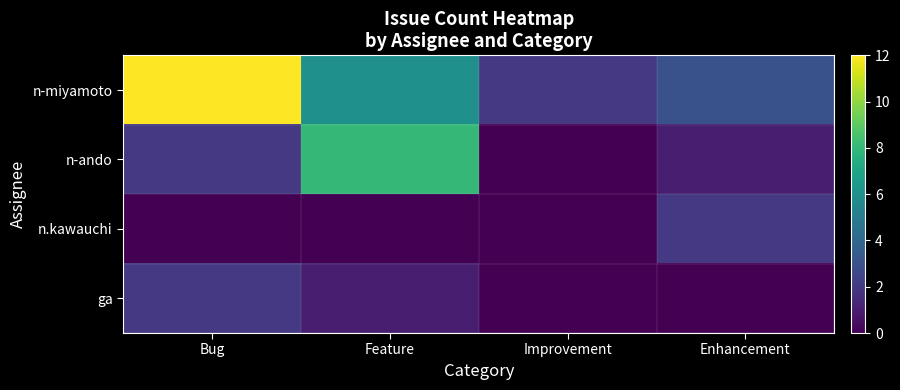

True or false: ga has a value of 0 at Enhancement.

True